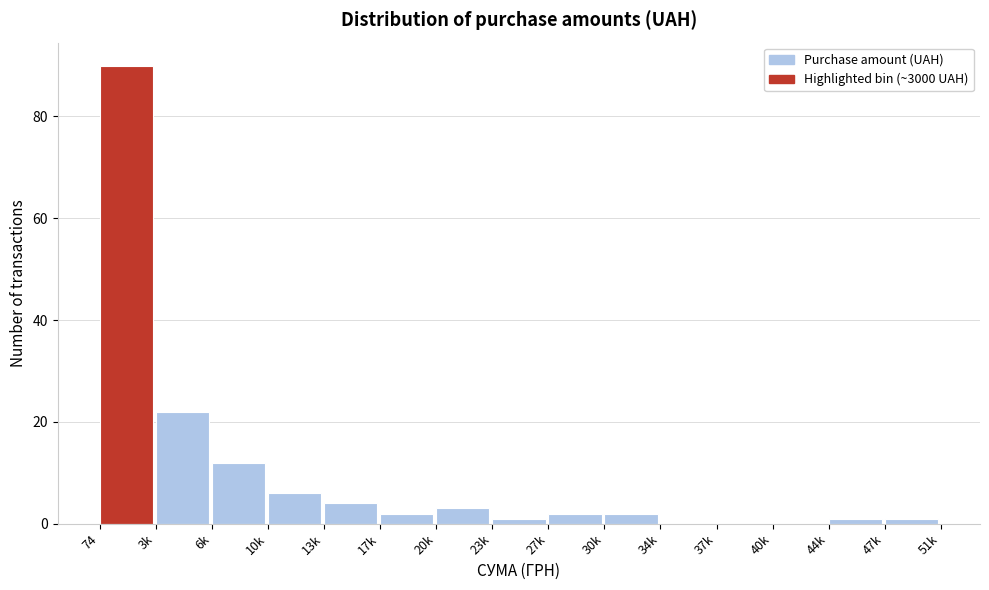

Reading left to right, transcribe all the data shown in this chart.

74=90	3k=22	6k=12	10k=6	13k=4	17k=2	20k=3	23k=1	27k=2	30k=2	34k=0	37k=0	40k=0	44k=1	47k=1